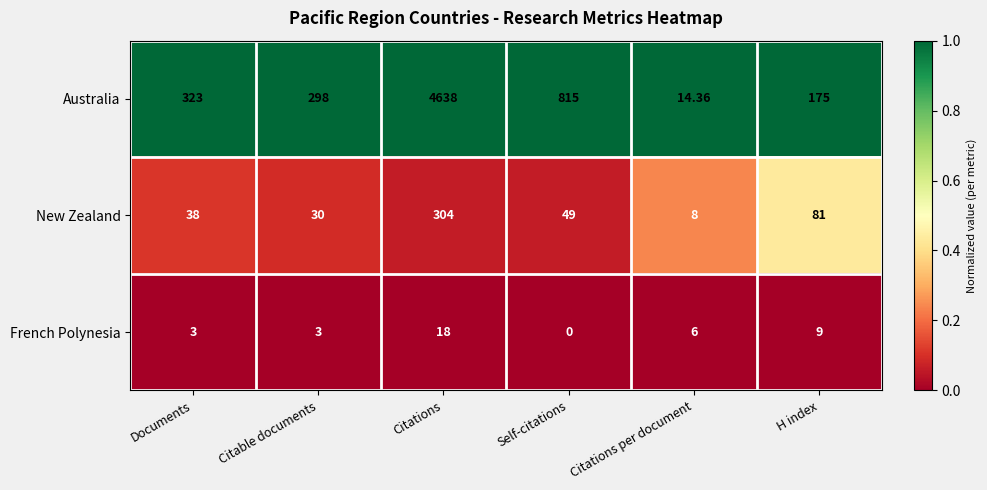

At how many categories does at least one series exceed 0?

6